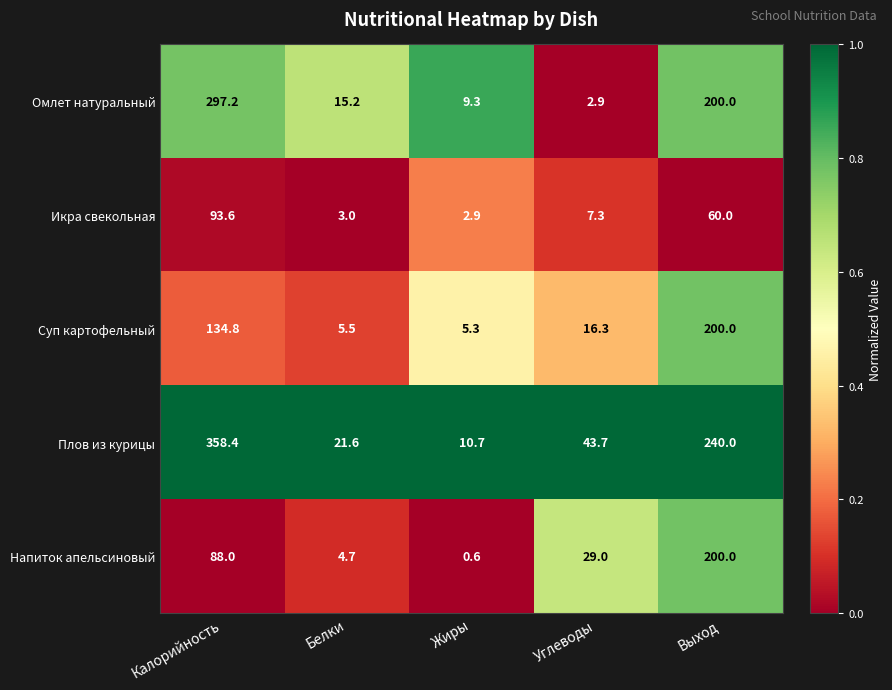

What is the difference between the maximum and minimum values in the Напиток апельсиновый series?

199.4